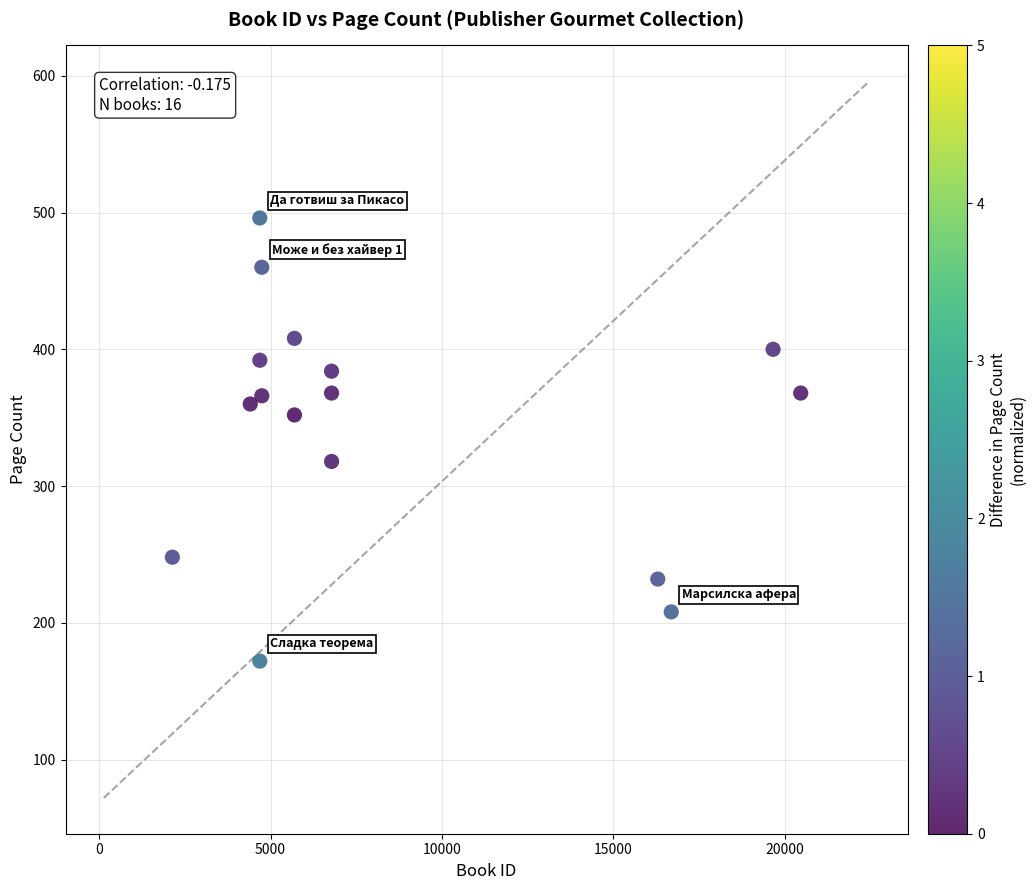

What is the range of X values (max minus min)?

18336